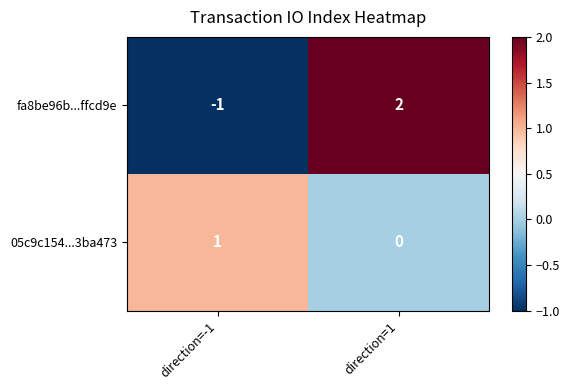

At which label is 05c9c154...3ba473 closest to 0?

direction=1